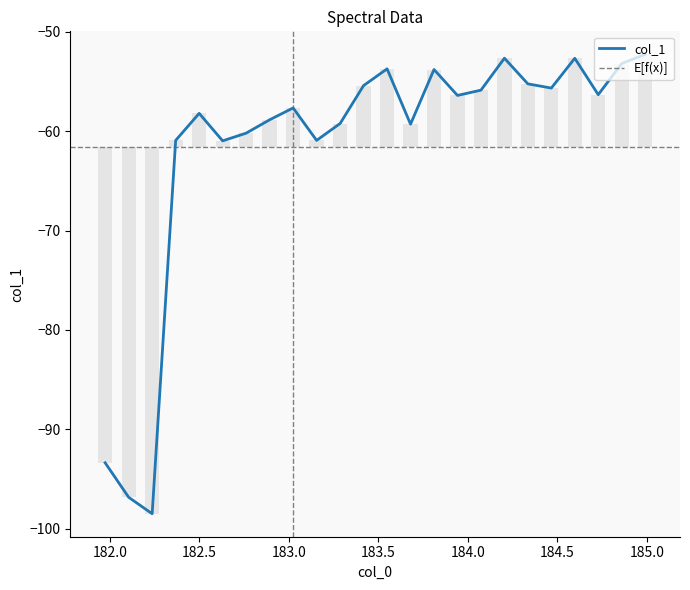

Does the chart contain any negative values?

Yes